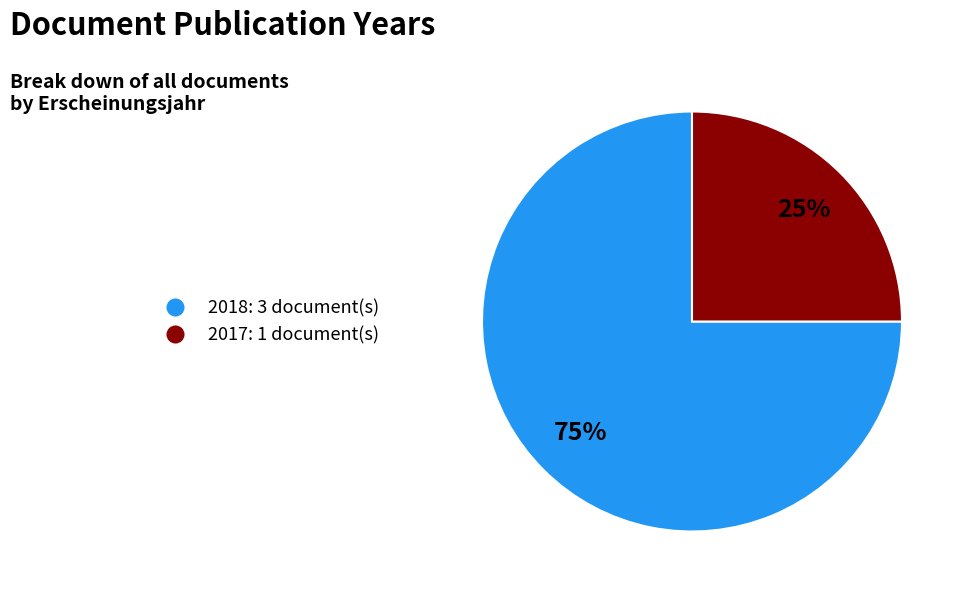

Is there a majority slice in this chart?

Yes